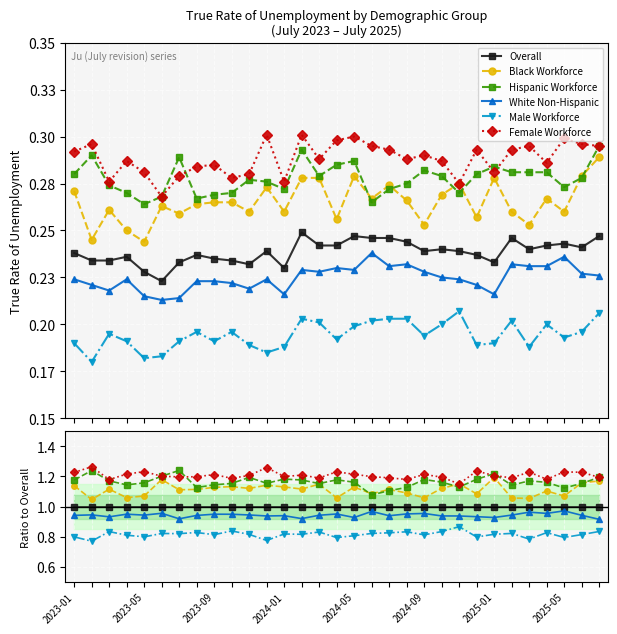

What is the highest value of the Female Workforce series?

1.3